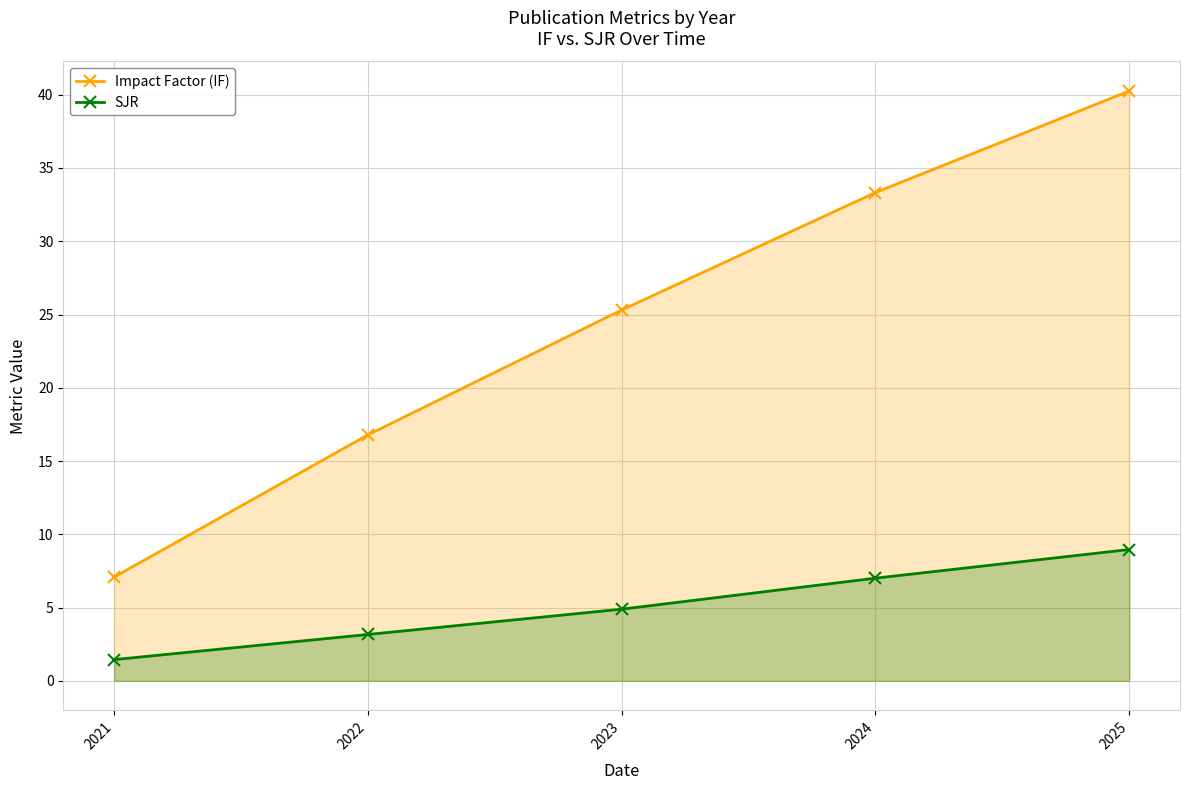

What value does the SJR series have at 2023?

4.9